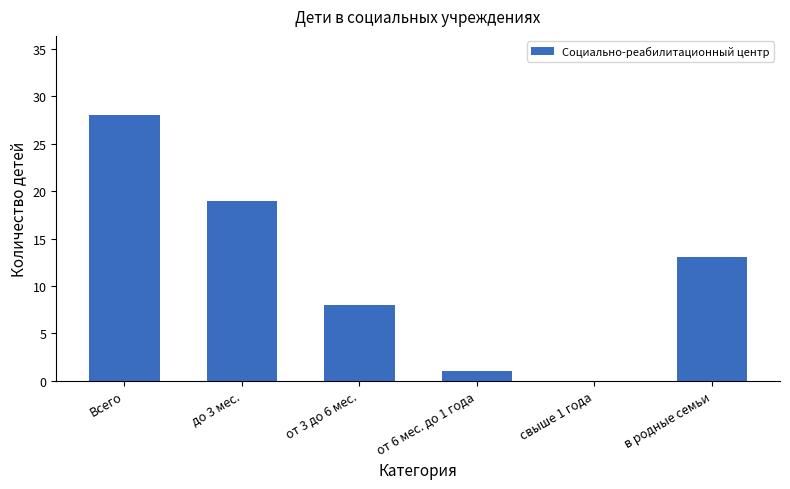

At which label does the data first exceed 13?

Всего